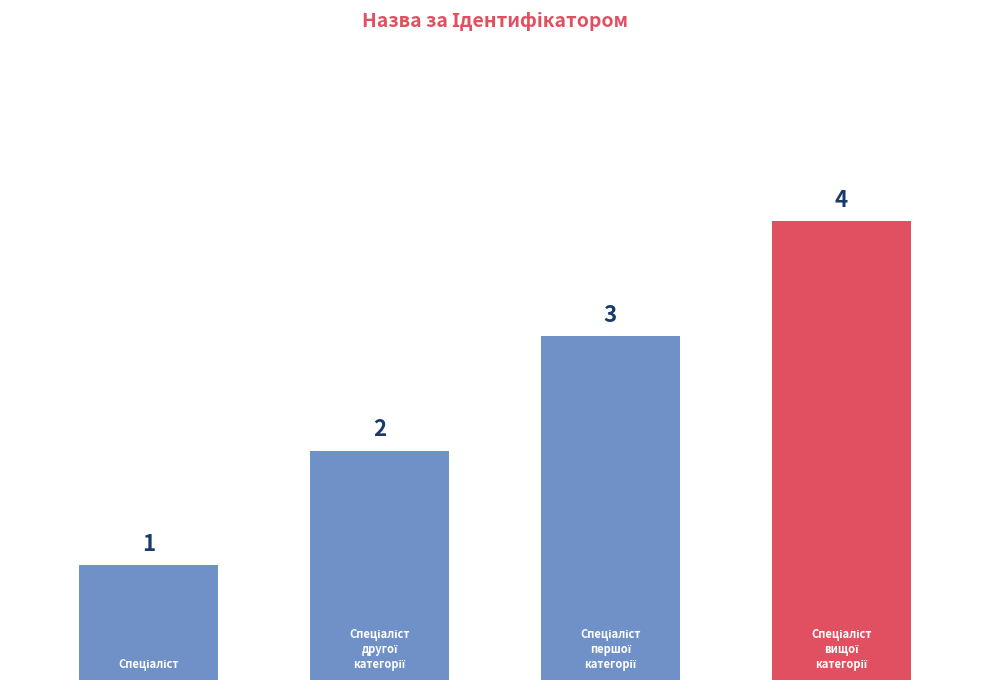

Does the chart contain any negative values?

No